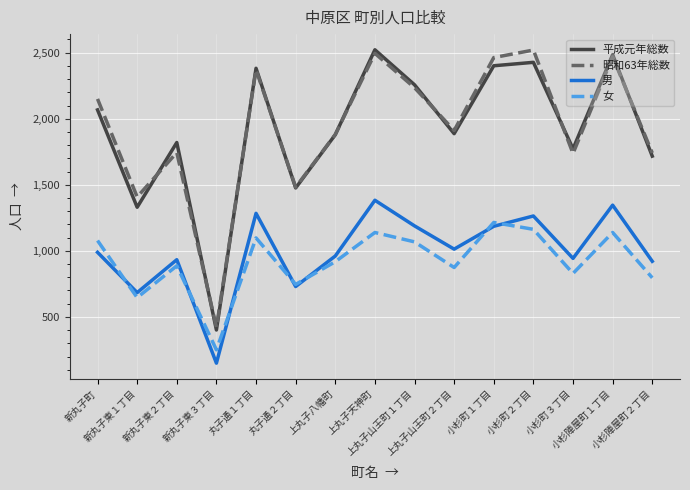

What is the highest value of the 男 series?

1383